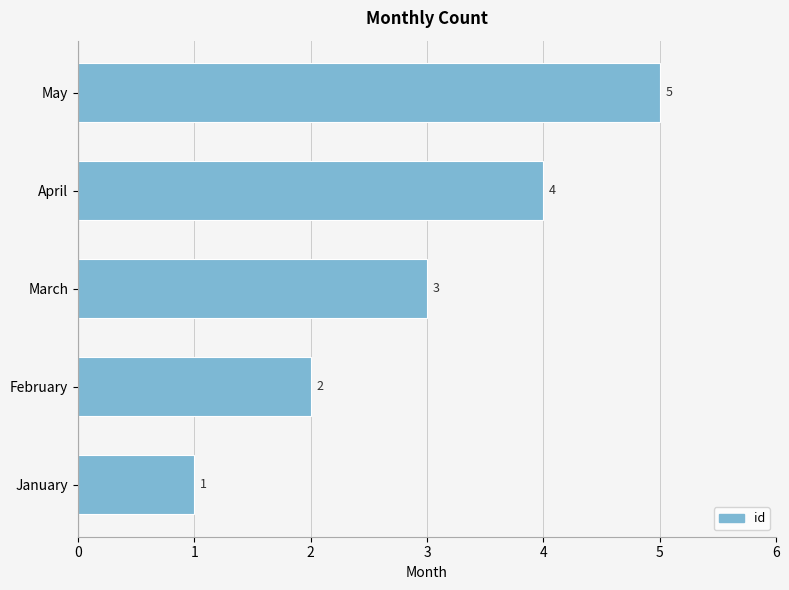

Which label corresponds to the largest value in the chart?

May